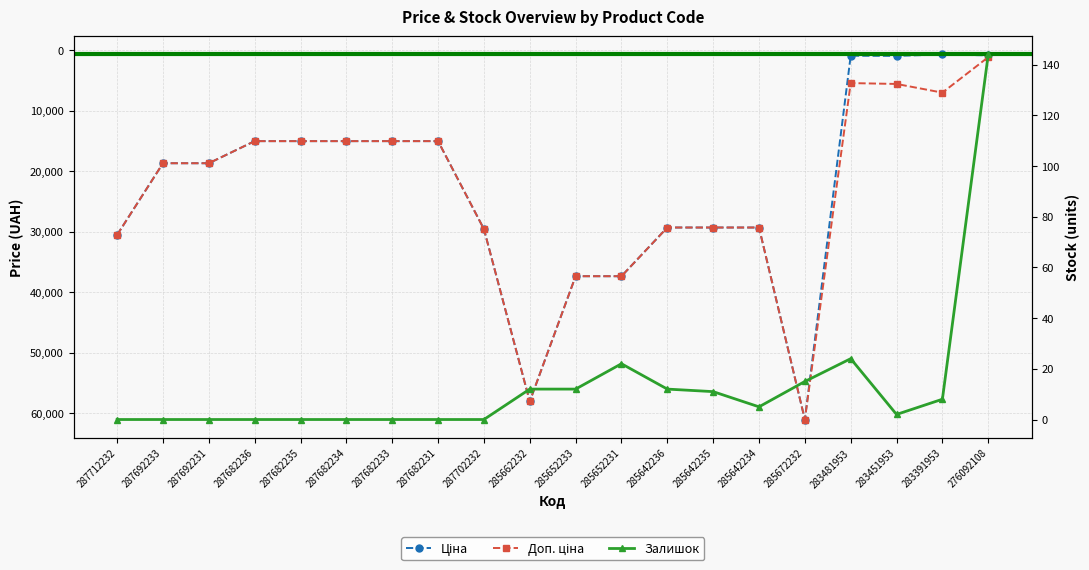

Is it true that Залишок equals 4.5 at 285672232?

False